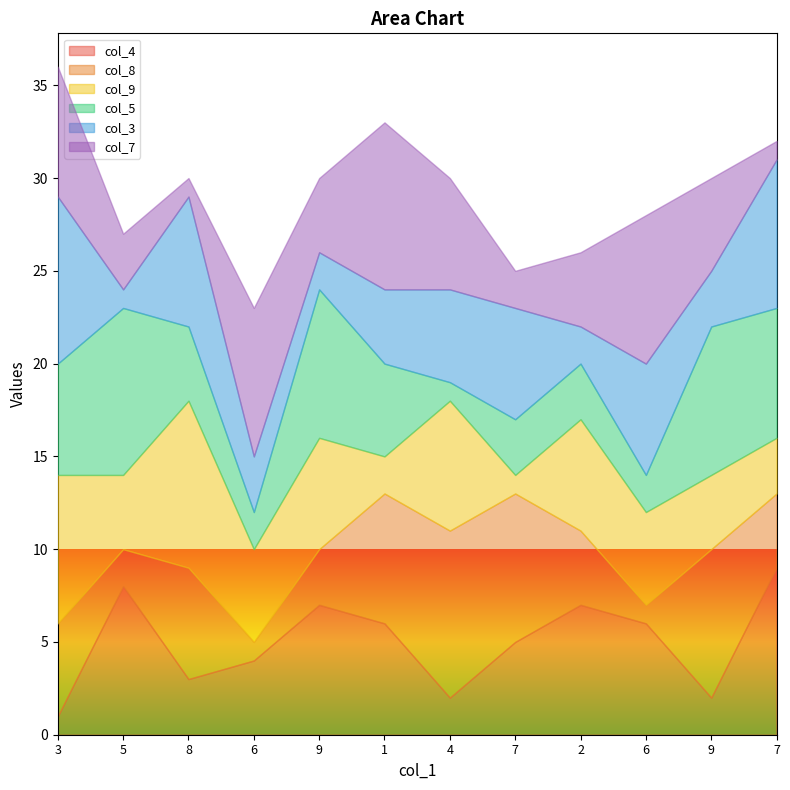

List the series in order of their peak value, lowest first.

col_4, col_8, col_9, col_5, col_3, col_7